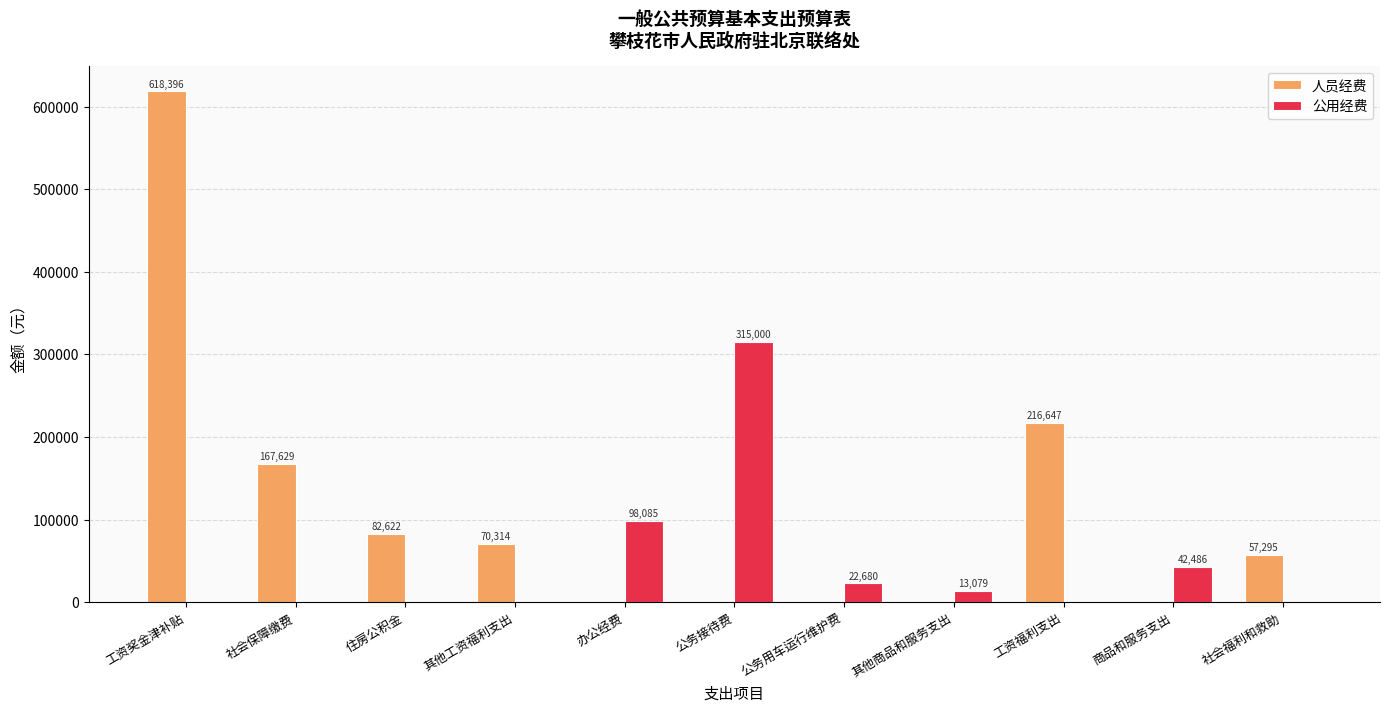

What is the sum of the 人员经费 values at 住房公积金 and 其他工资福利支出?

152936.2